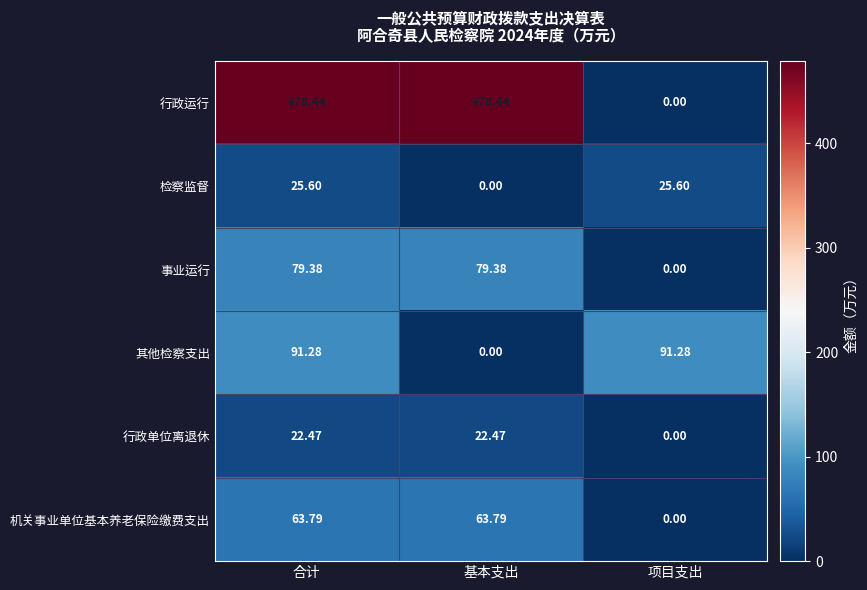

At which category is the sum across all series the highest?

合计